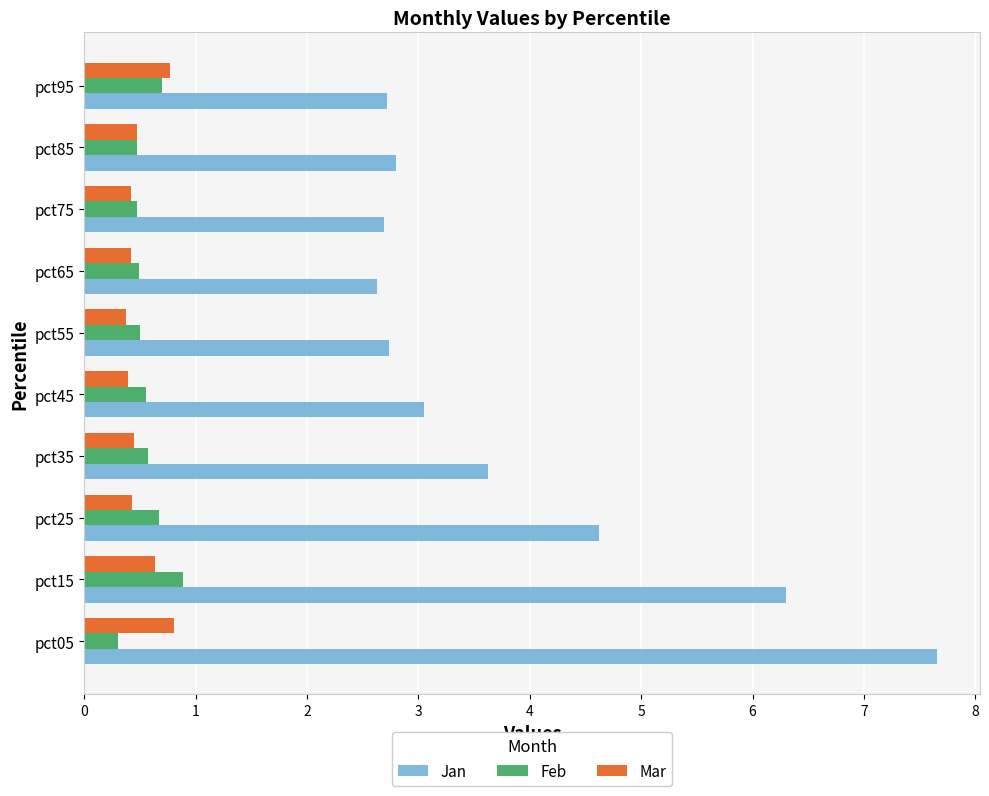

Rank the series by their maximum value, from highest to lowest.

Jan, Feb, Mar